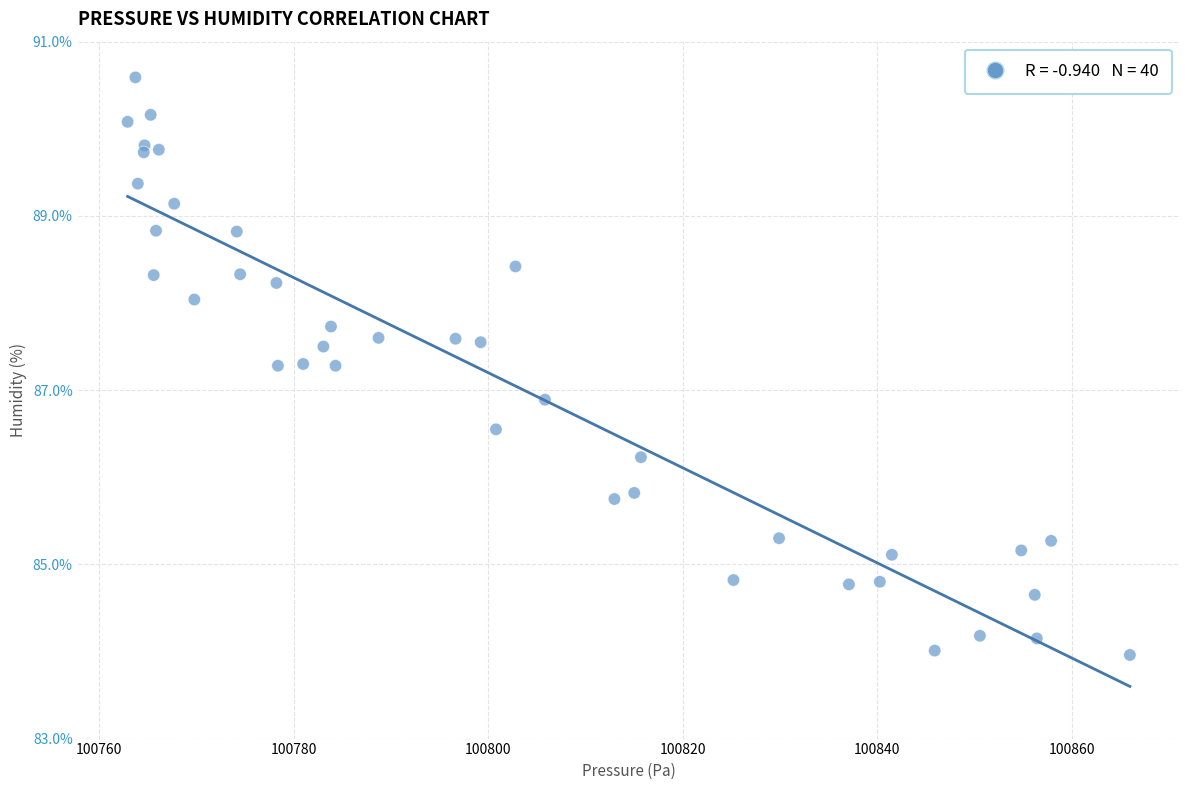

What Y value in the scatter plot is closest to 87?

86.9